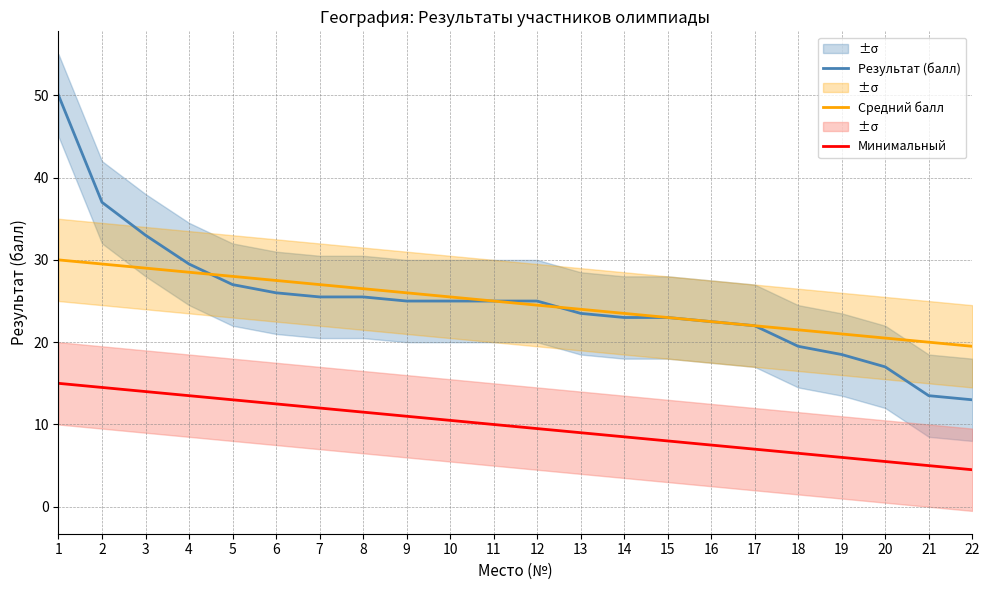

How many lines are shown in the chart?

3